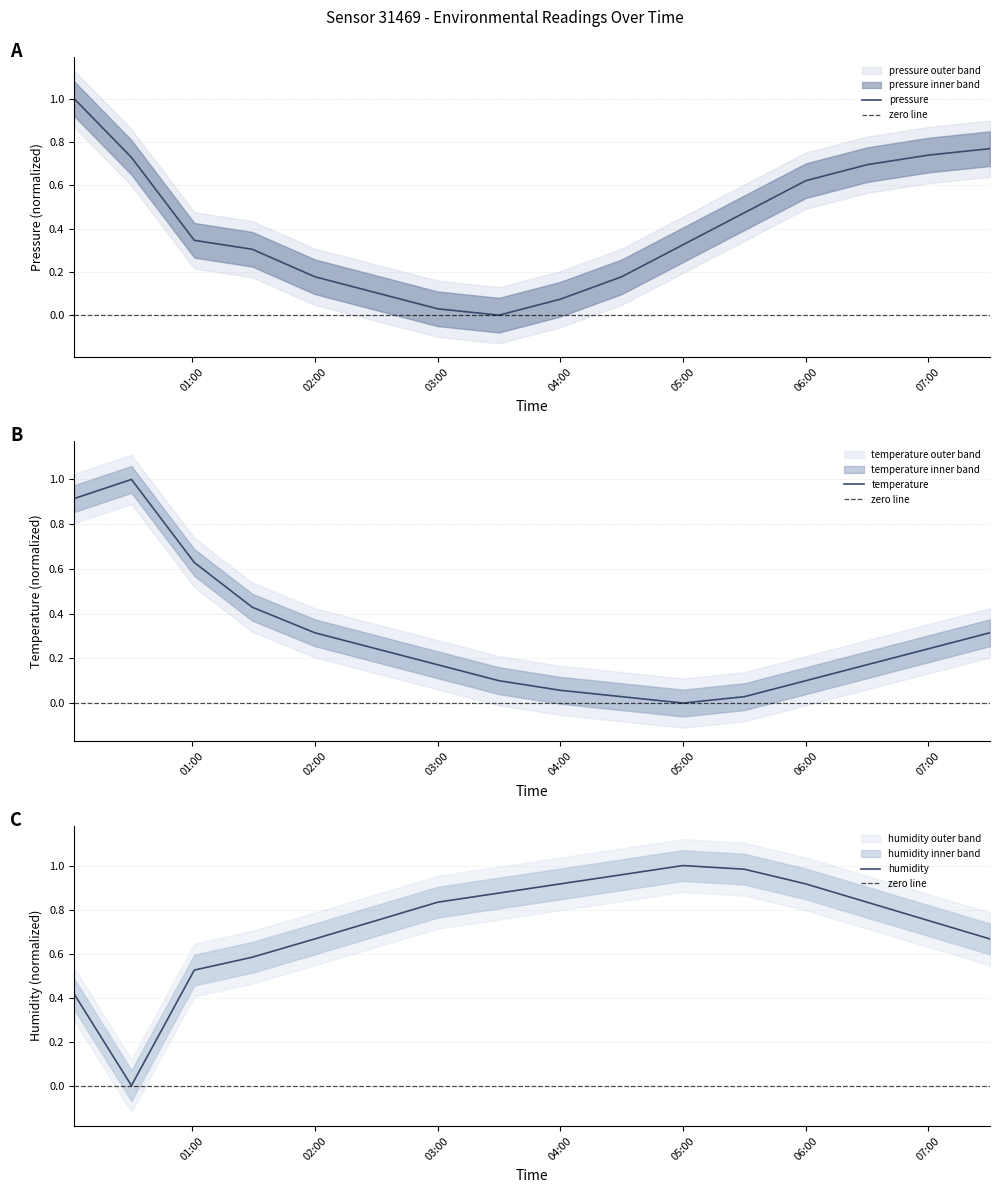

What is the sum of the humidity values at 02:30 and 01:30?

1.3